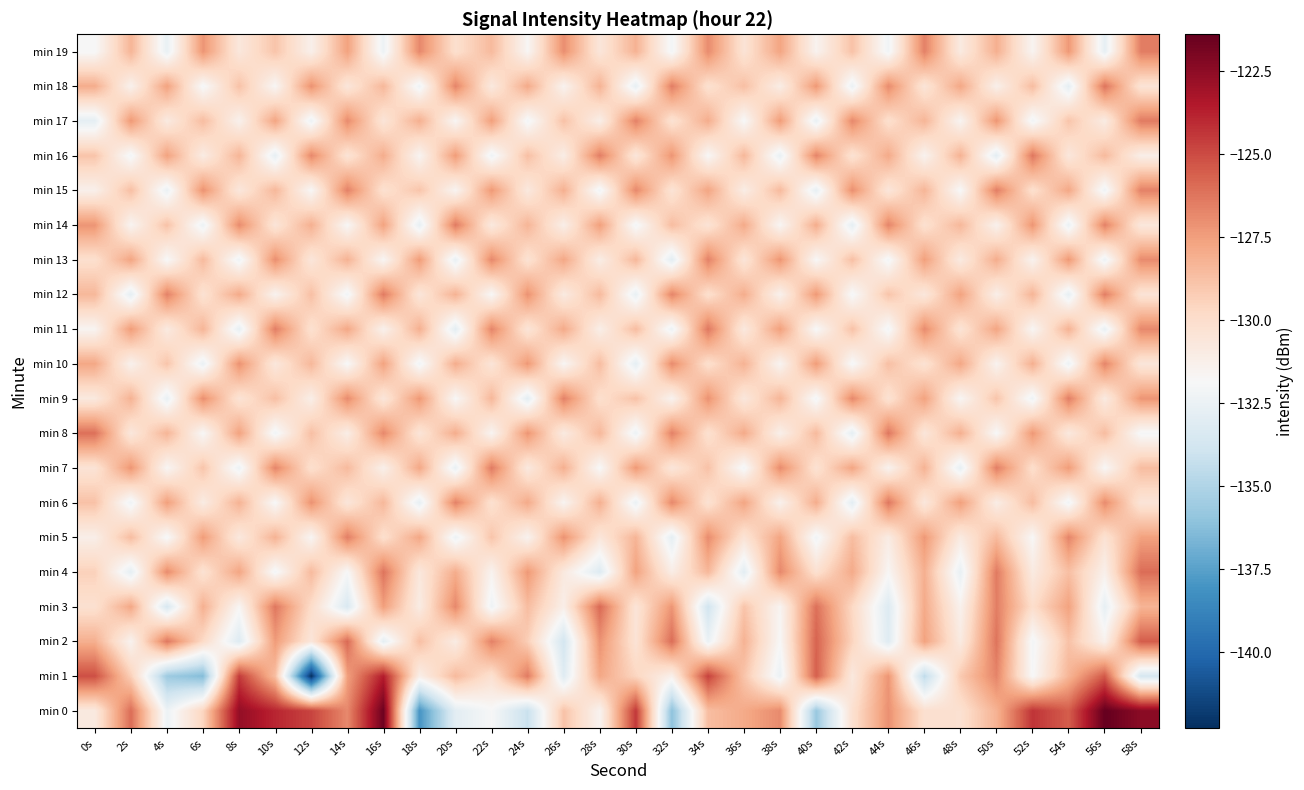

Between 22s and 34s, which is larger?

34s